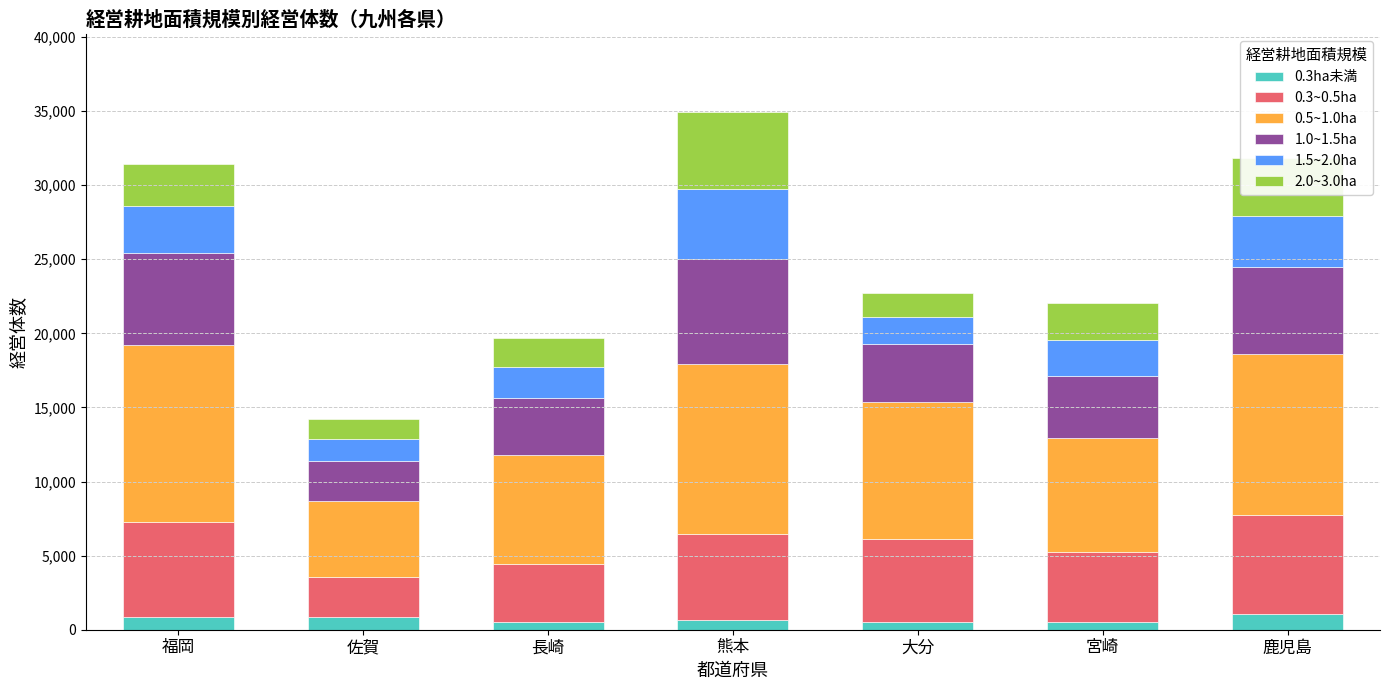

What is the highest value of the 0.3ha未満 series?

1059